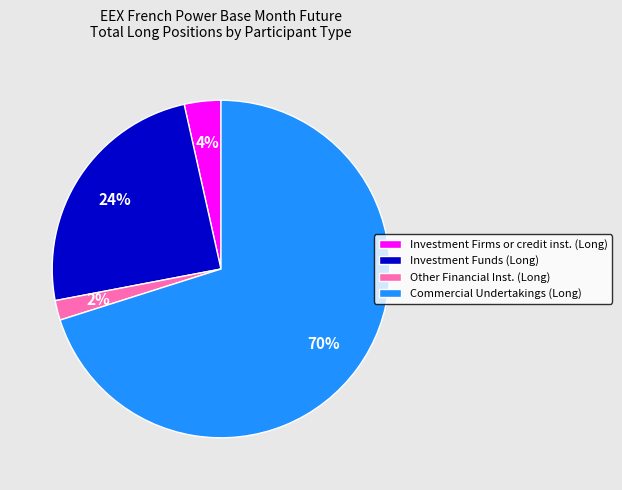

Rank the categories by value from highest to lowest.

Commercial Undertakings (Long), Investment Funds (Long), Investment Firms or credit inst. (Long), Other Financial Inst. (Long)